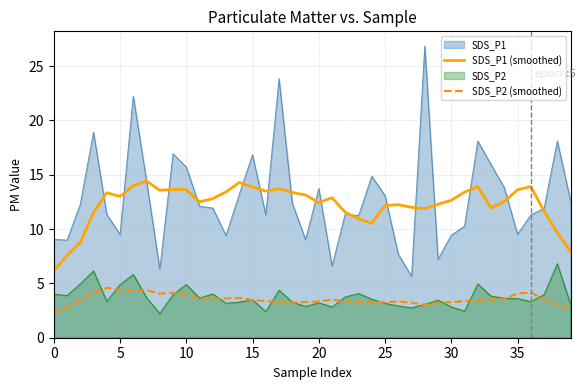

What is the highest value of the SDS_P2 series?

6.8